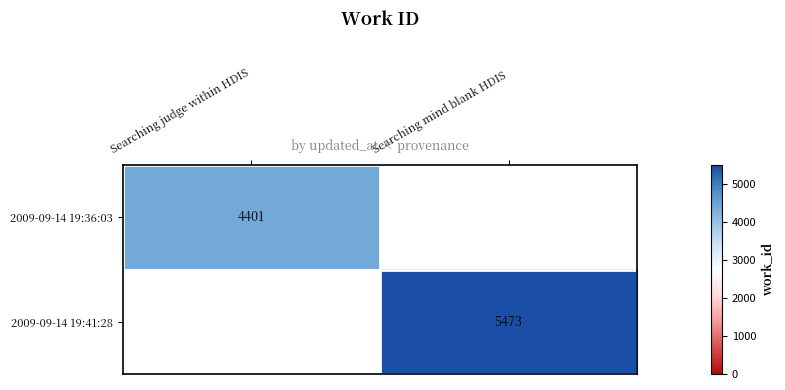

Which label corresponds to the largest value in the chart?

Searching mind blank HDIS